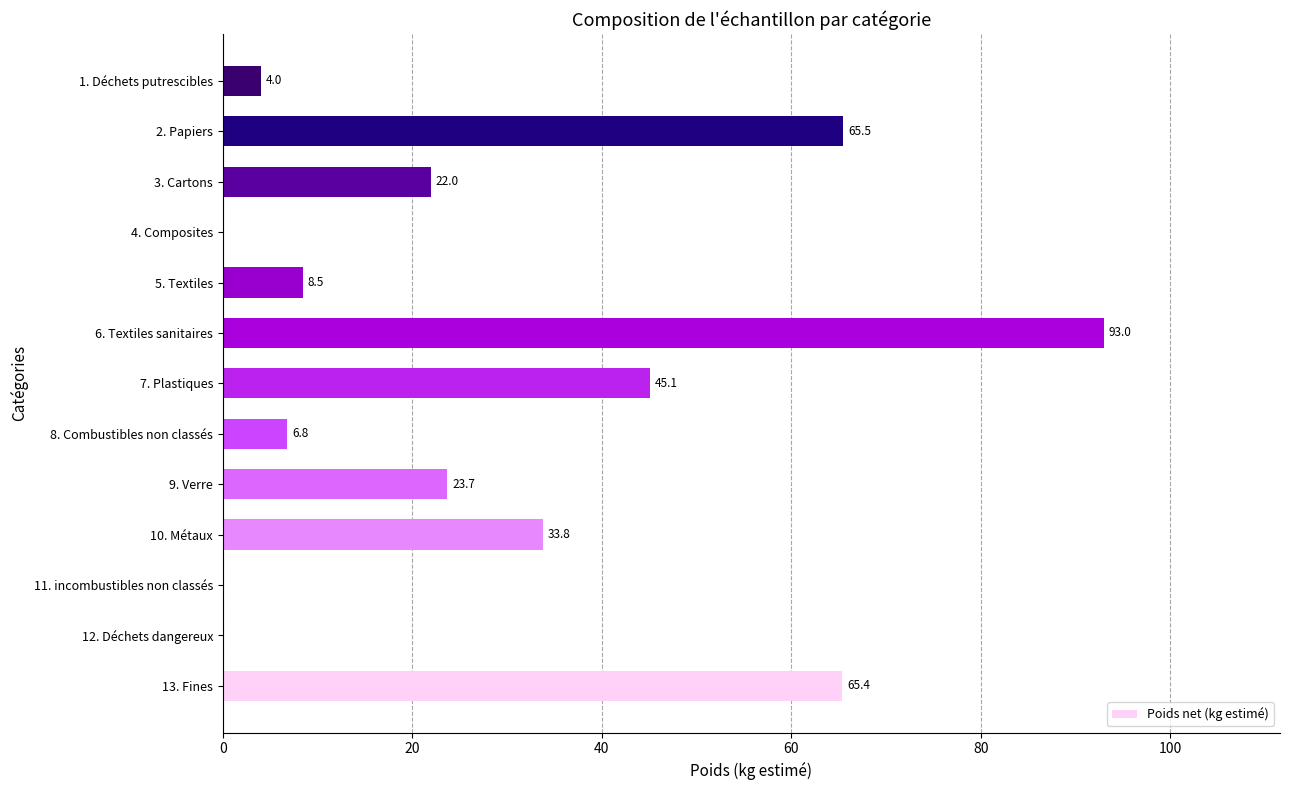

What is the sum of all values?

367.8